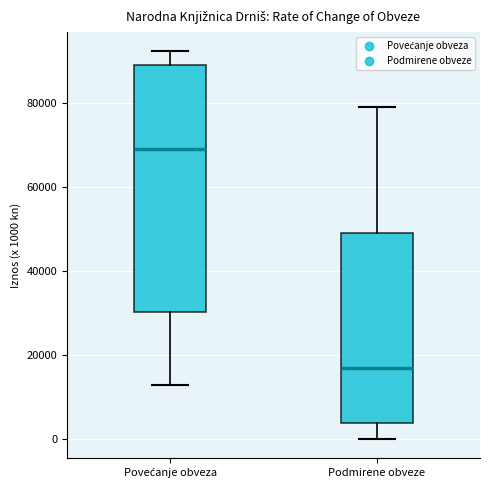

Where is the upper edge of the box for Povećanje obveza on the y-axis? The values are not printed on the chart, so give them approximately, as read against the axis.

88000